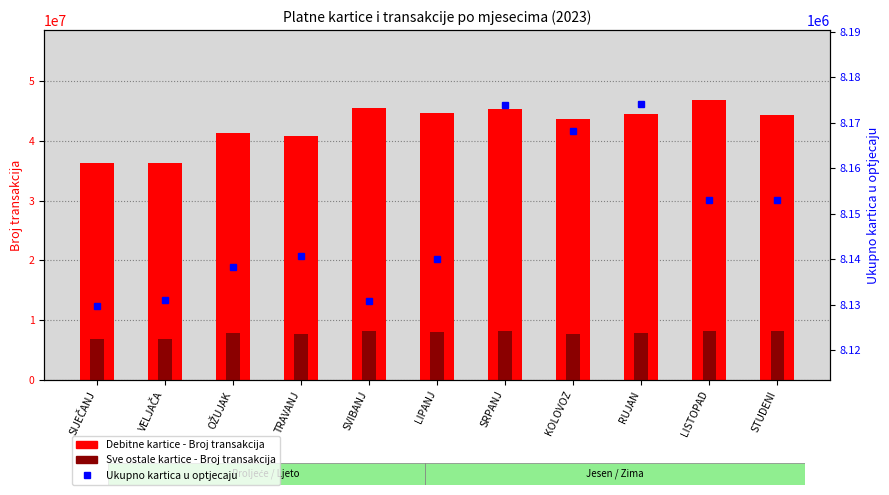

Is the value of Debitne kartice - Broj transakcija at STUDENI greater than the value of Ukupno kartica u optjecaju at LIPANJ?

Yes